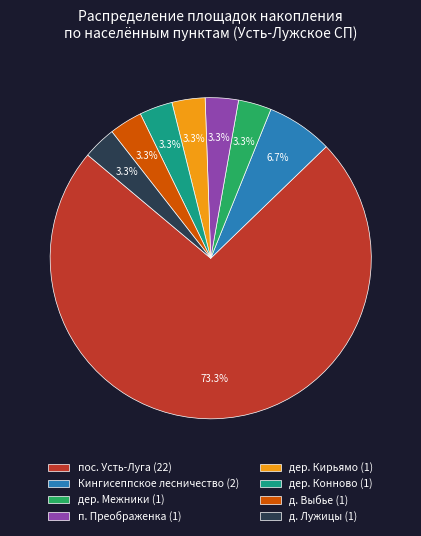

What is the largest slice in the pie chart?

пос. Усть-Луга (22)